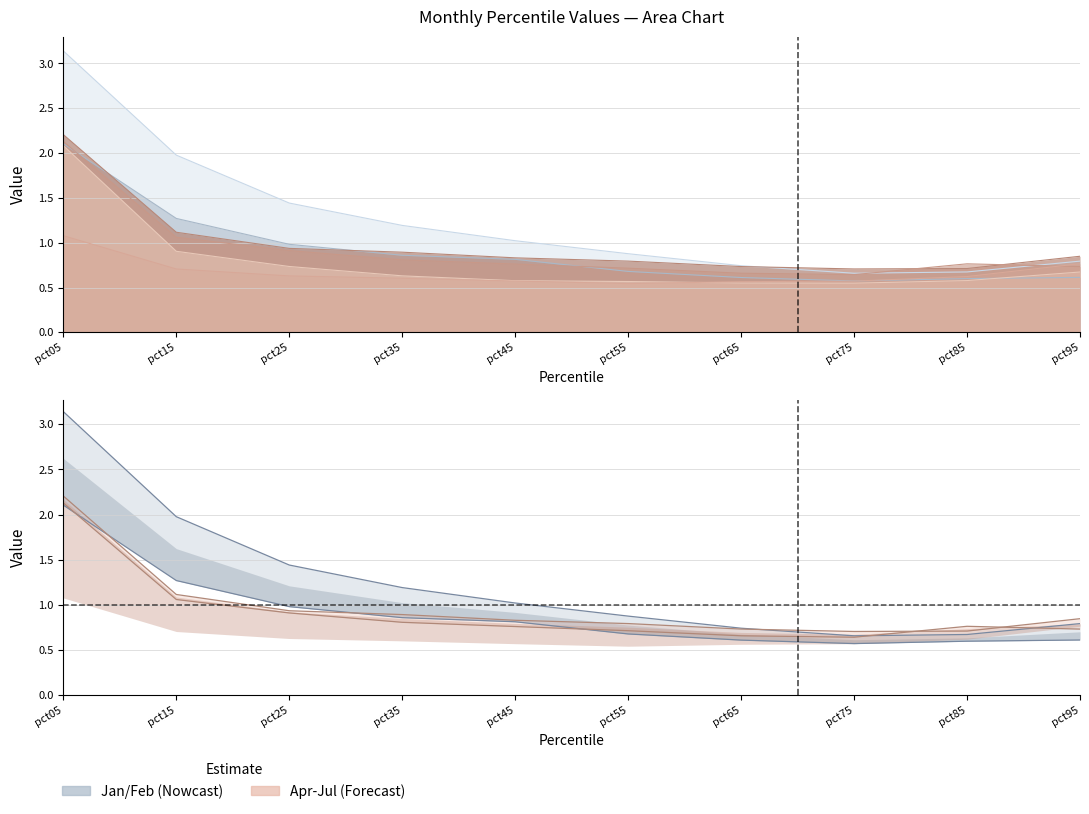

In May, how many points are lower than both neighbors (excluding endpoints)?

1